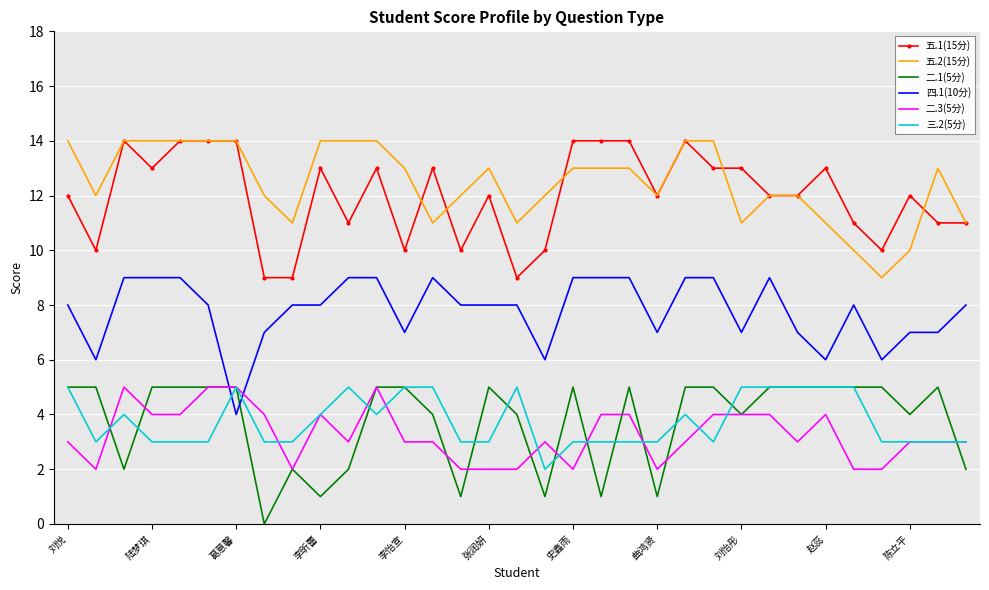

What is the greatest value displayed?

14